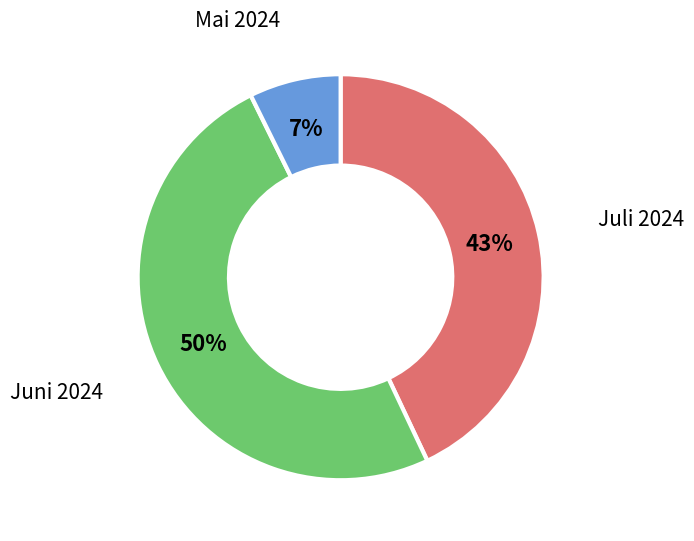

Do Juli 2024 and Juni 2024 together represent more than half of the pie?

Yes